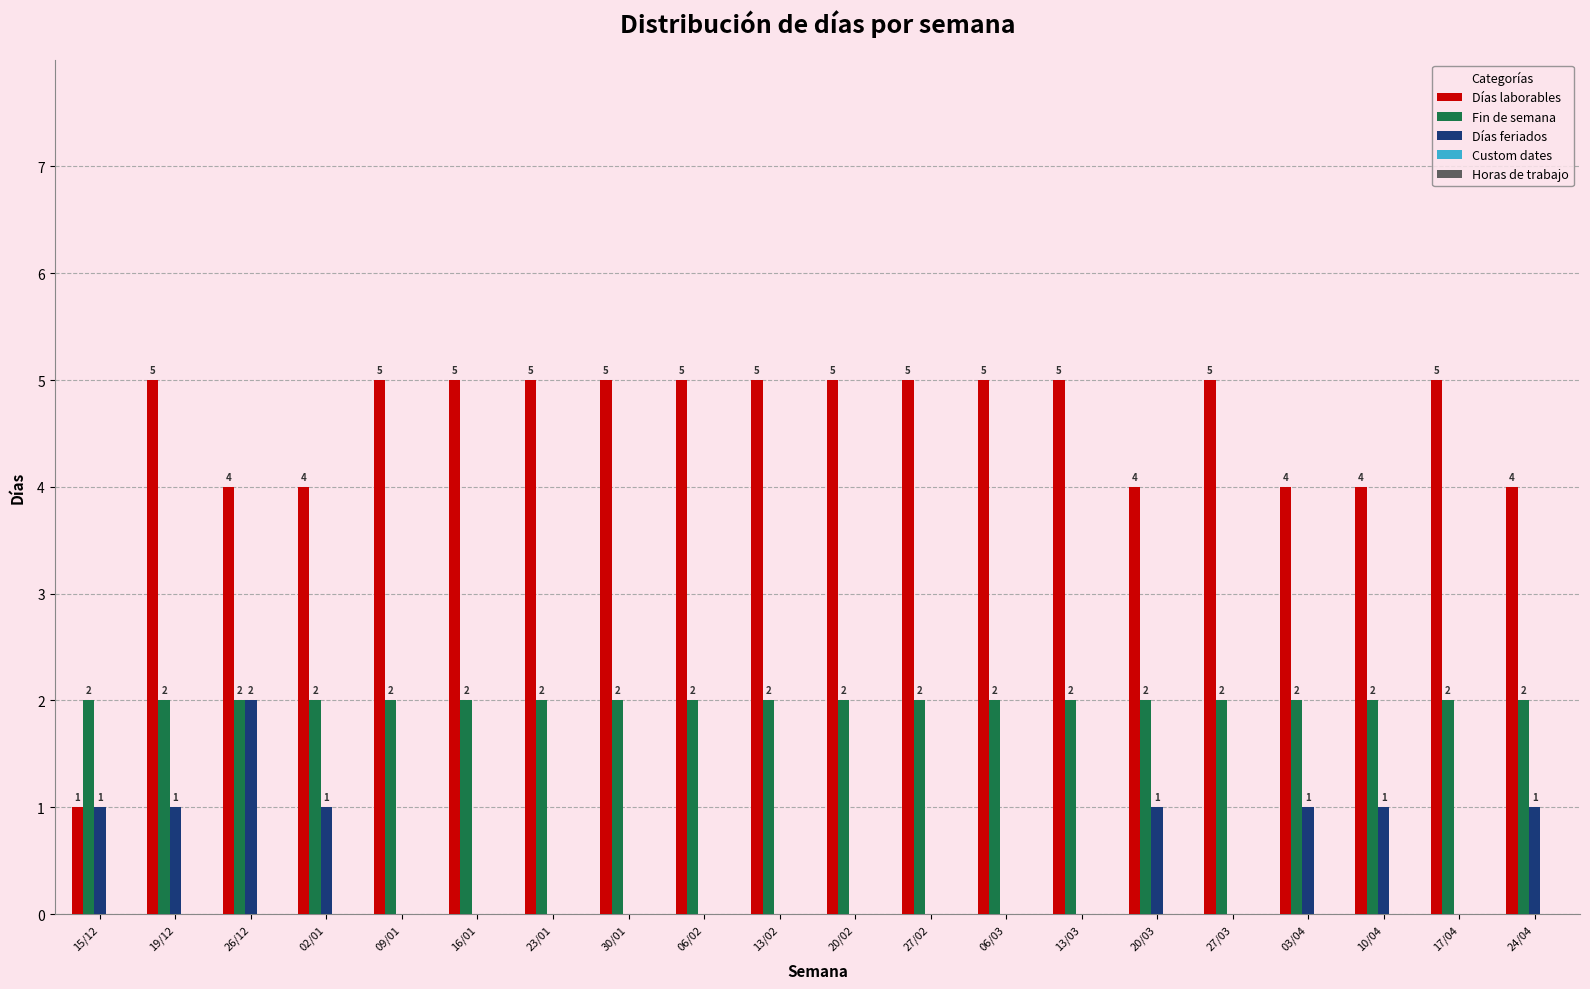

Which series has the largest total across all categories?

Días laborables